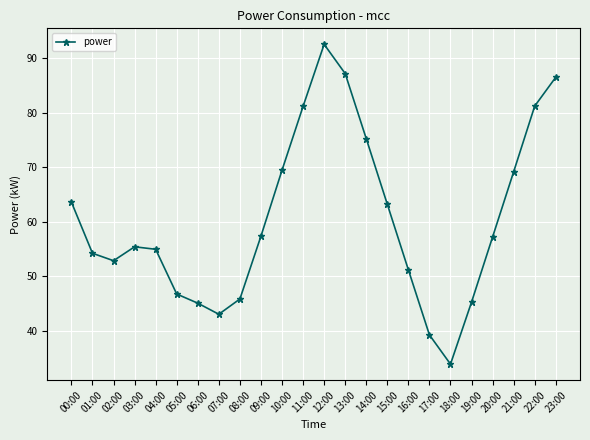

Where is the first local minimum?

02:00